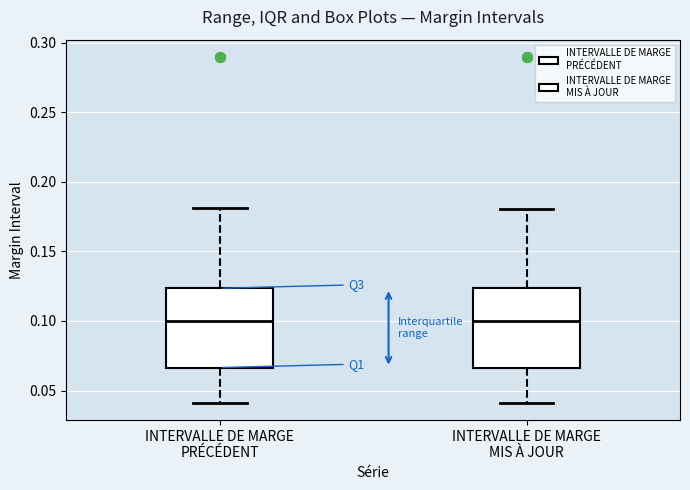

Reading left to right, read every box against the y-axis: the position of its median line, the range the box covers, and the ends of its whiskers. The values are not printed on the chart, so give them approximately, as read against the axis.

INTERVALLE DE MARGE PRÉCÉDENT: median 0.100, box 0.065 to 0.125, whiskers 0.040 to 0.180
INTERVALLE DE MARGE MIS À JOUR: median 0.100, box 0.065 to 0.125, whiskers 0.040 to 0.180